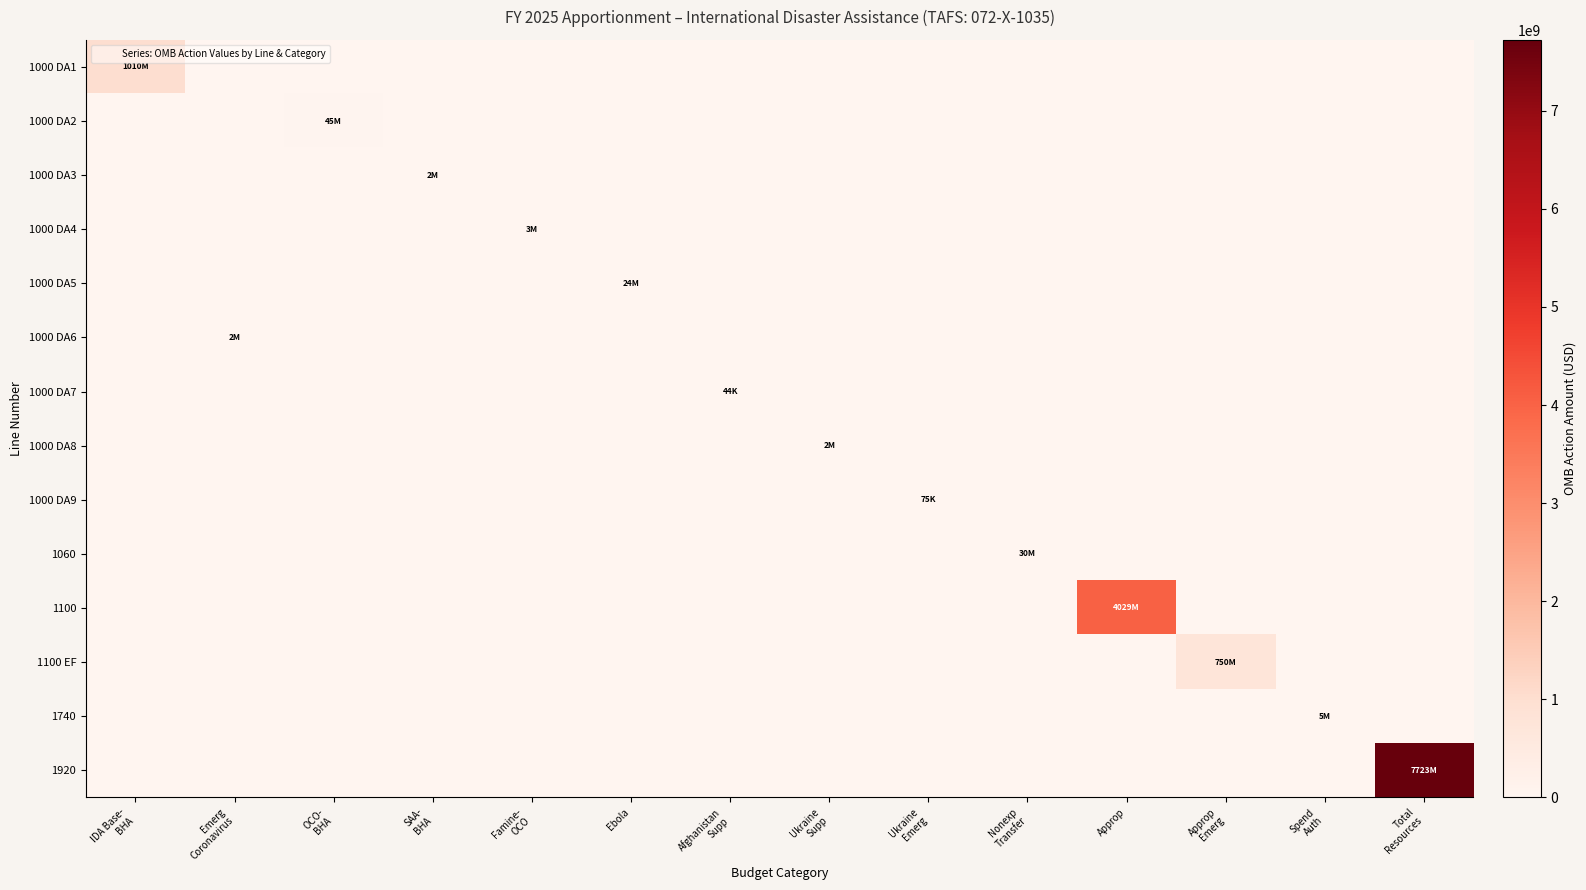

What is the maximum value shown in the chart?

7723244105